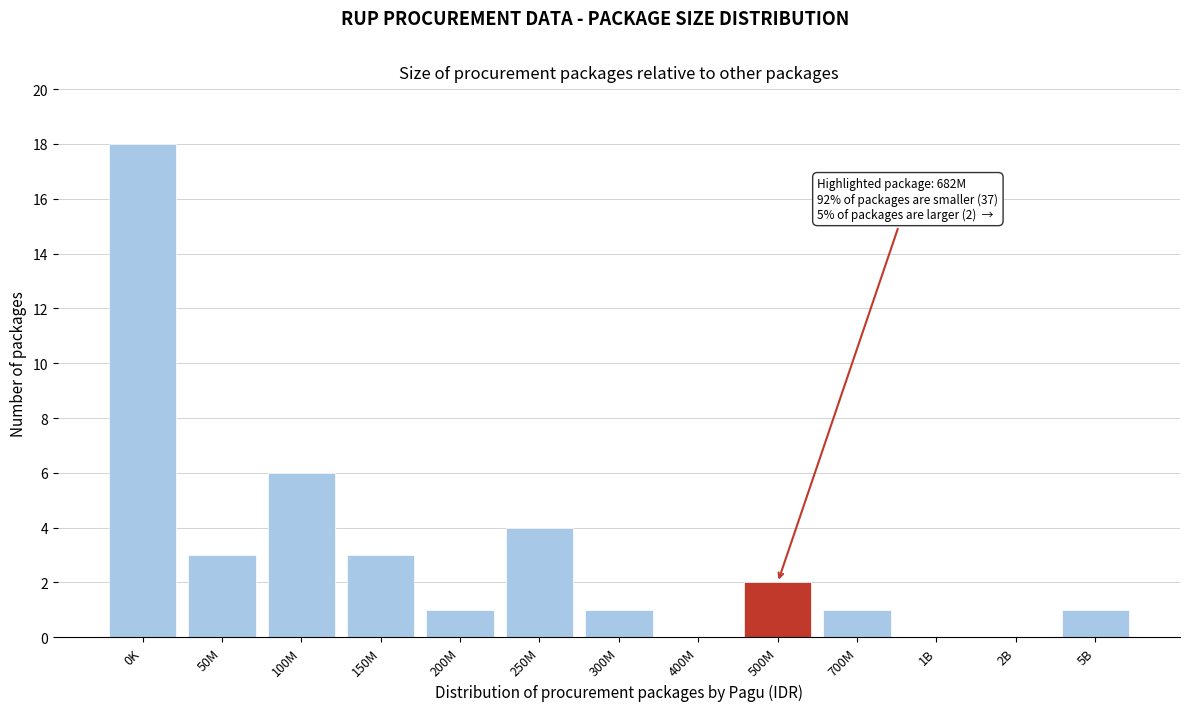

Reading left to right, list all the values displayed in this chart.

0K=18	50M=3	100M=6	150M=3	200M=1	250M=4	300M=1	400M=0	500M=2	700M=1	1B=0	2B=0	5B=1